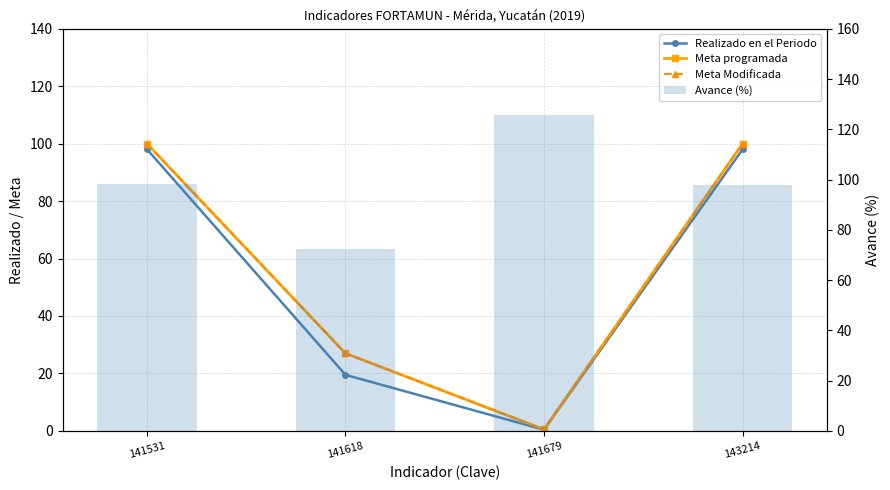

What is the difference between the second highest and minimum values in the Realizado en el Periodo series?

97.6